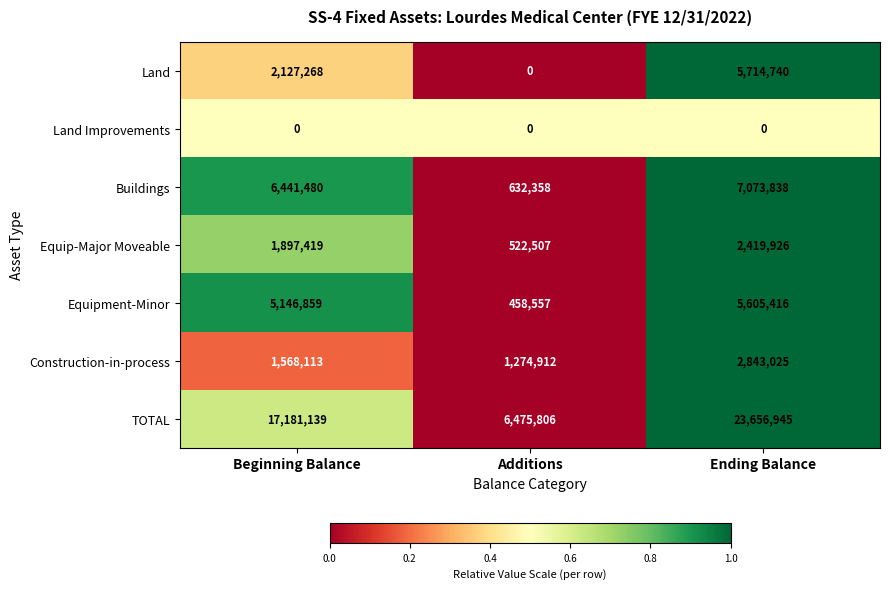

Is it true that TOTAL equals 8554444 at Beginning Balance?

False